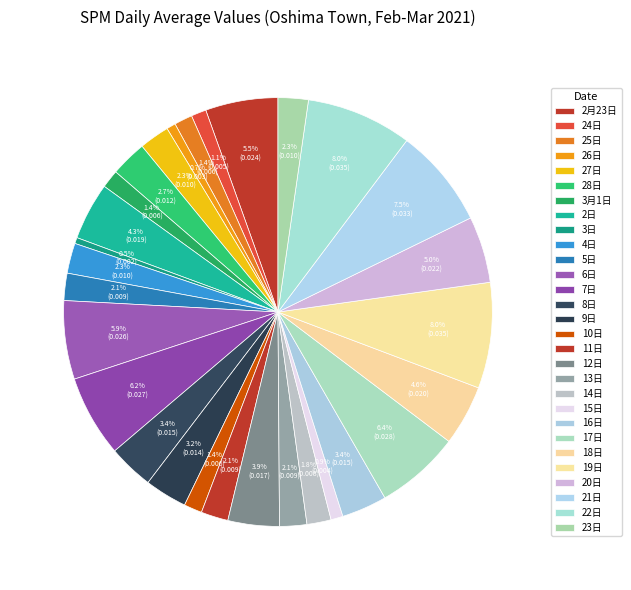

What is the smallest slice in the pie chart?

3日